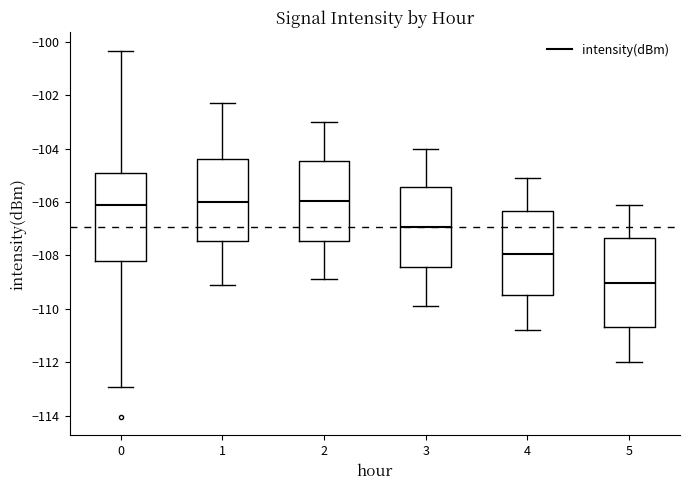

Which box has the lowest median line?

5